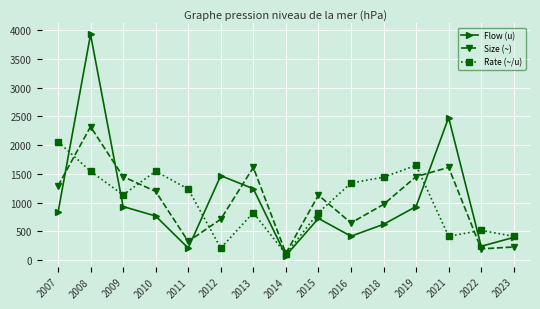

What is the spread (max minus min) of values at 2019?

716.8